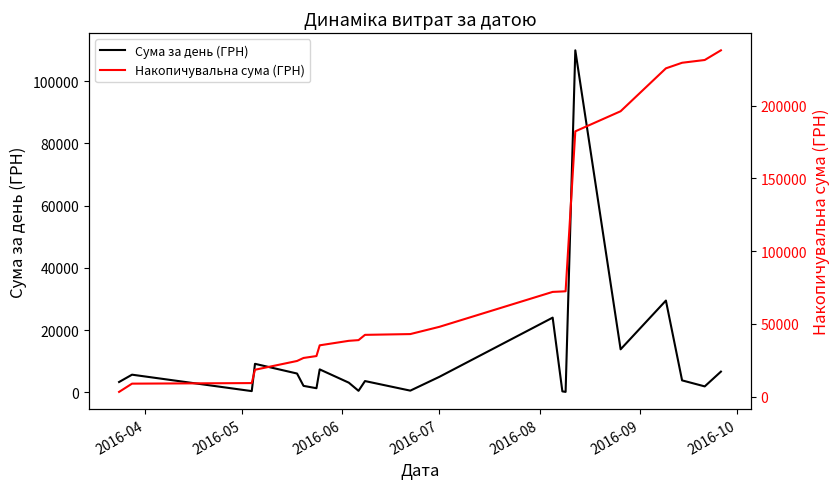

Does the chart have visible grid lines?

No